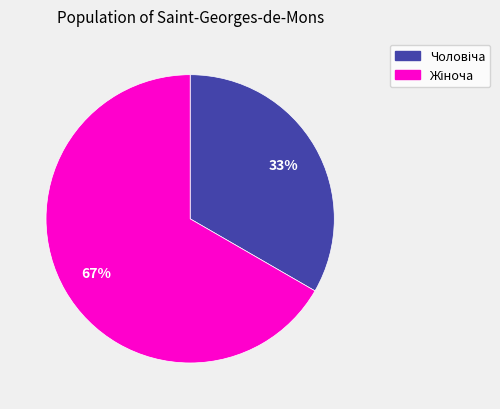

To the nearest percent, what is the average slice percentage?

50%